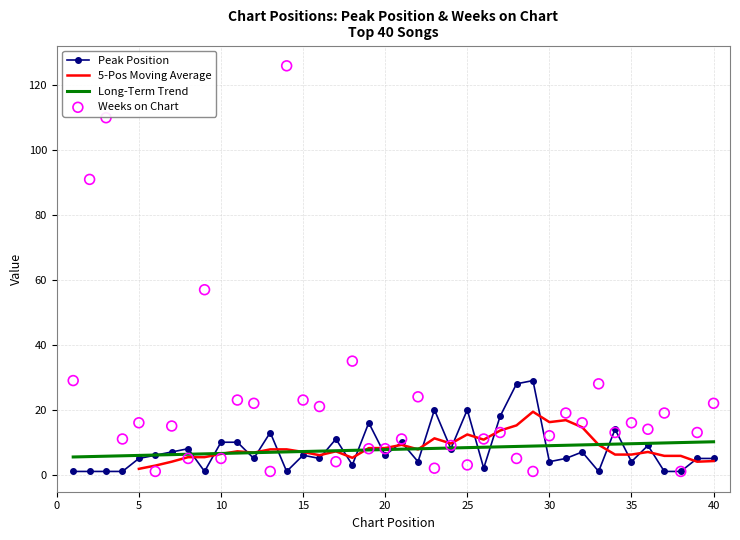

Is the value of Peak Position at 16 greater than the value of Weeks on Chart at 4?

No